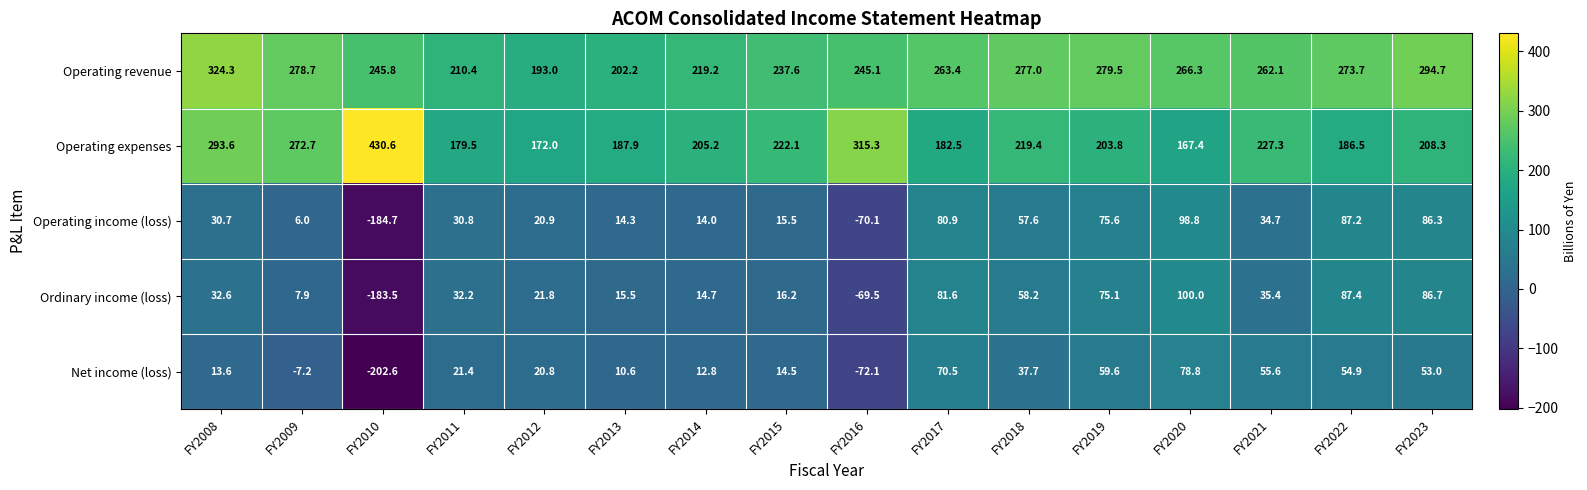

What is the lowest value of the Operating income (loss) series?

-184.7